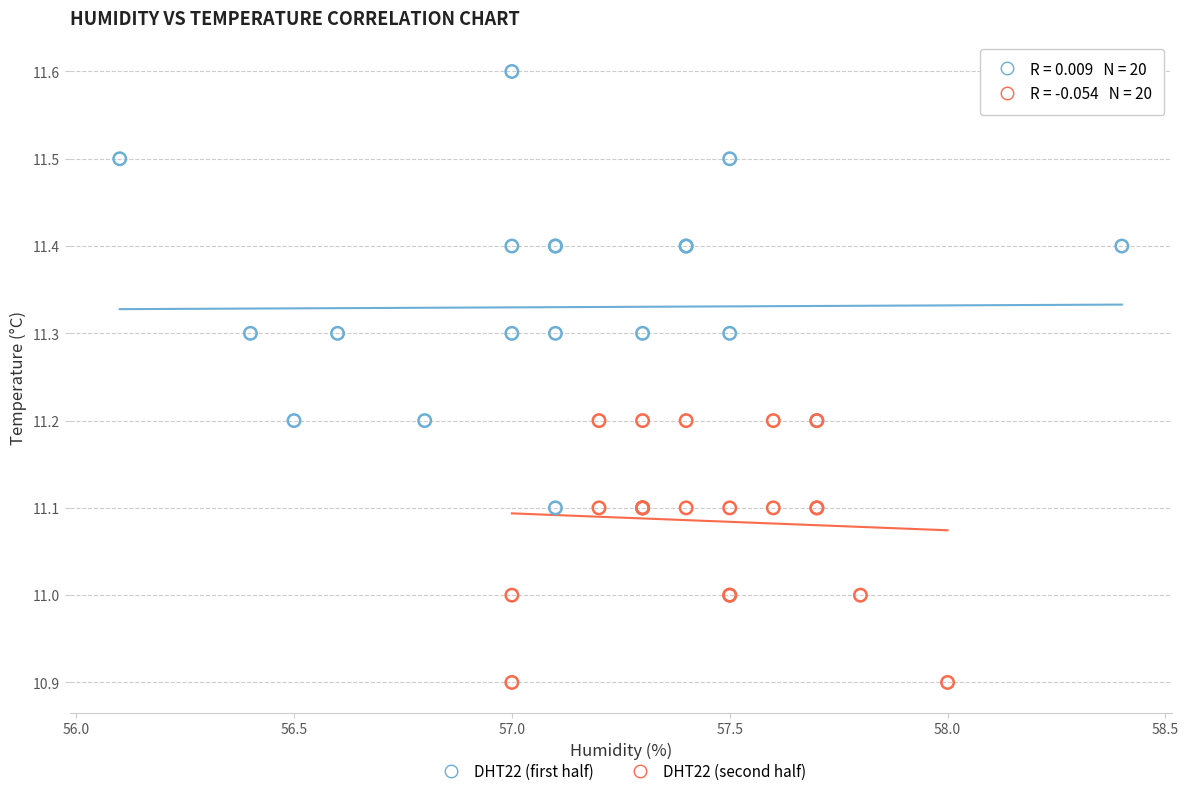

What are all the series names shown in the legend?

DHT22 (first half), DHT22 (second half)